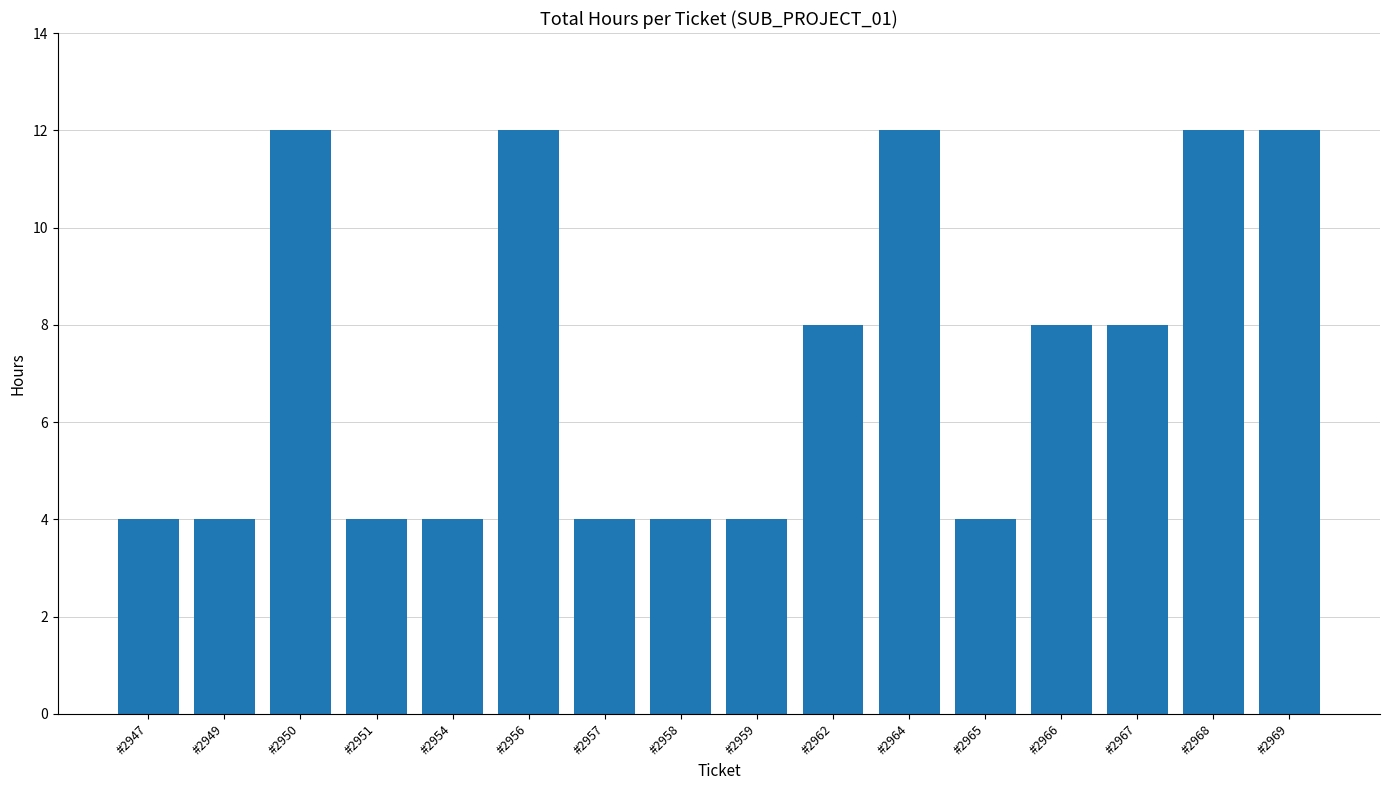

Count the values in the range 4 to 12.

16